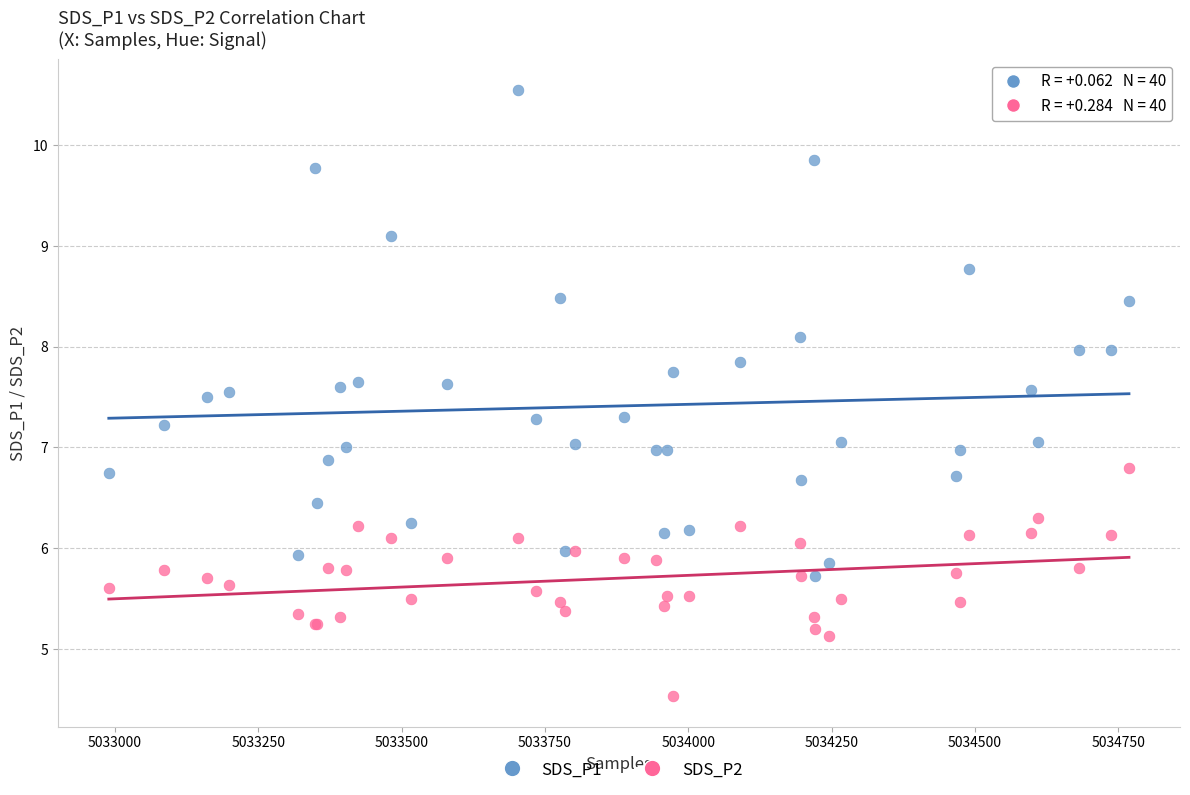

In the SDS_P2 series, what Y value is closest to 5?

5.1